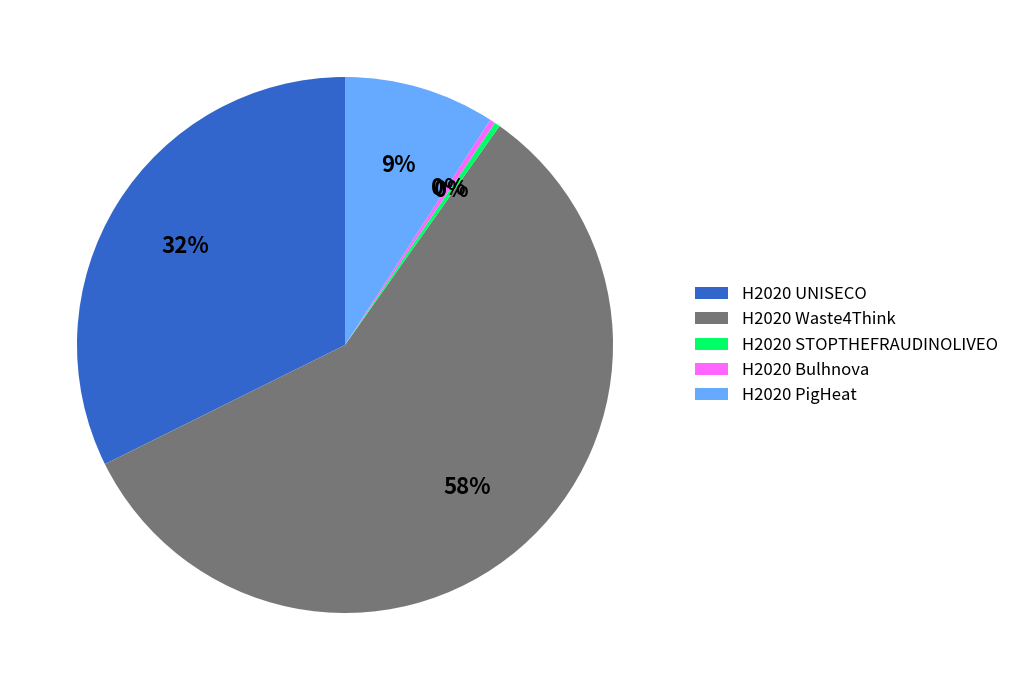

Count the number of slices in the pie.

5